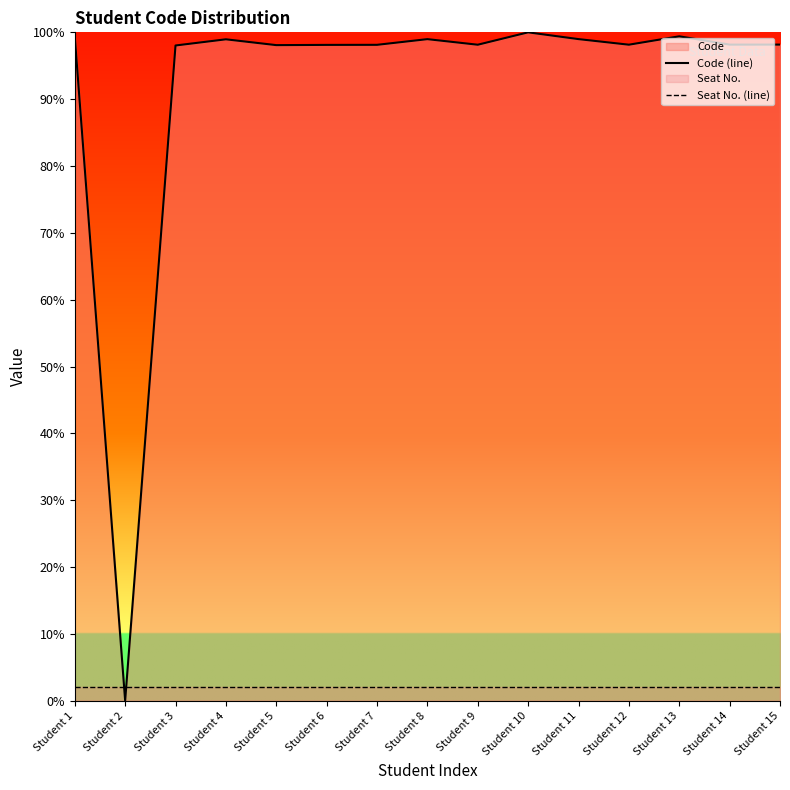

True or false: Code (line) has a value of 171.7 at Student 7.

False